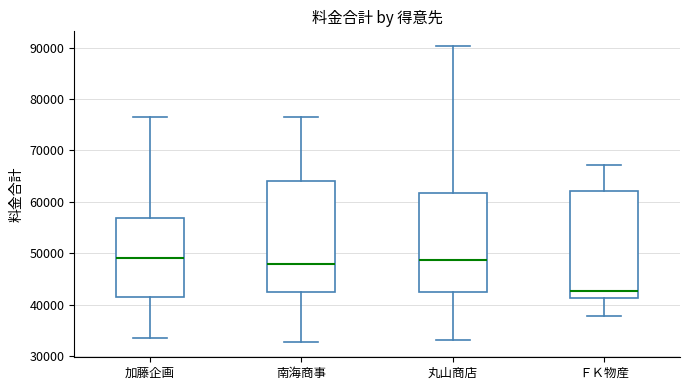

Reading left to right, read every box against the y-axis: the position of its median line, the range the box covers, and the ends of its whiskers. The values are not printed on the chart, so give them approximately, as read against the axis.

加藤企画: median 49000, box 41000 to 57000, whiskers 34000 to 76000
南海商事: median 48000, box 42000 to 64000, whiskers 33000 to 76000
丸山商店: median 49000, box 42000 to 62000, whiskers 33000 to 90000
ＦＫ物産: median 43000, box 41000 to 62000, whiskers 38000 to 67000